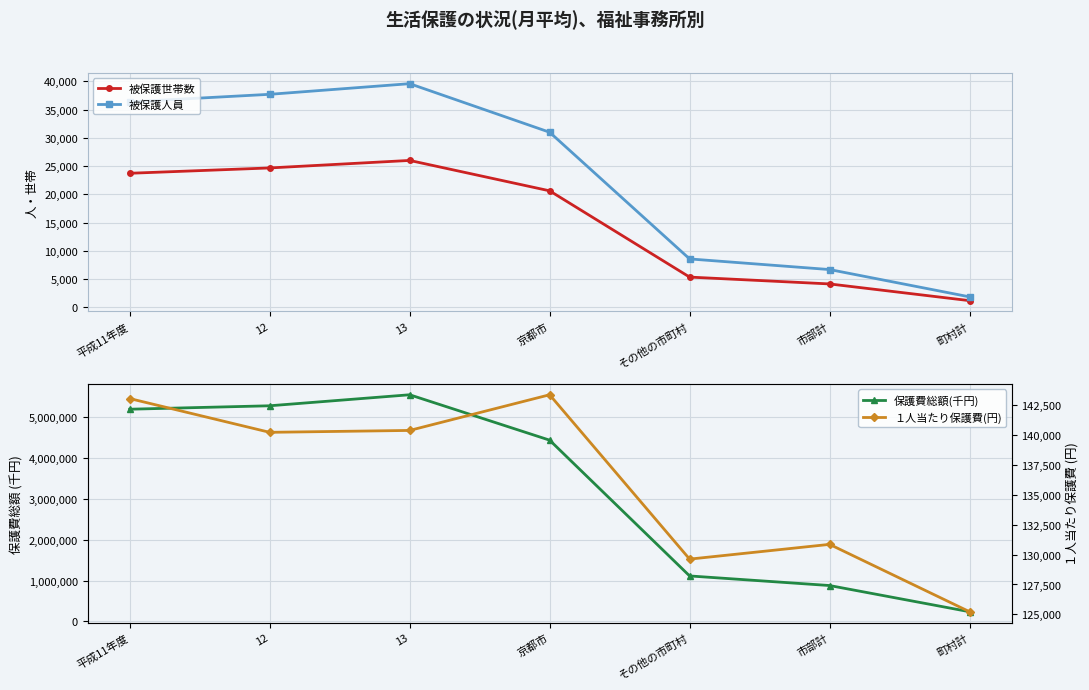

Does the chart display data point markers on the line(s)?

Yes